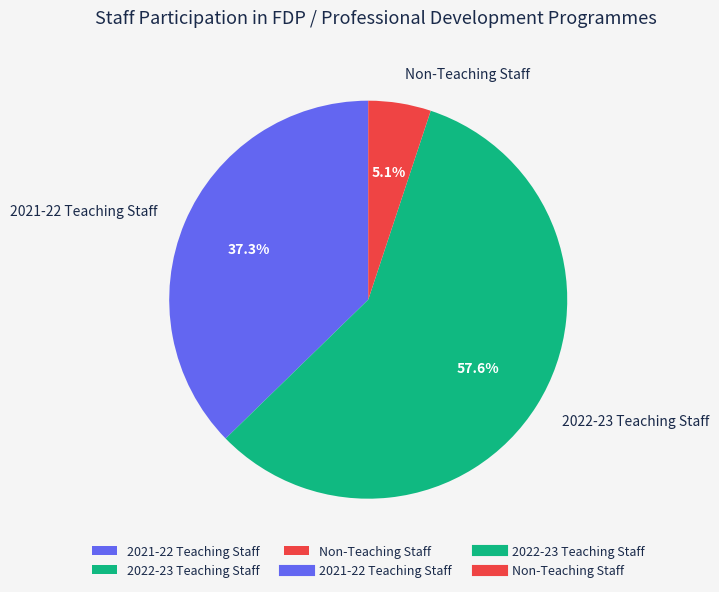

The 2022-23 Teaching Staff slice represents 72% of the pie. True or false?

False